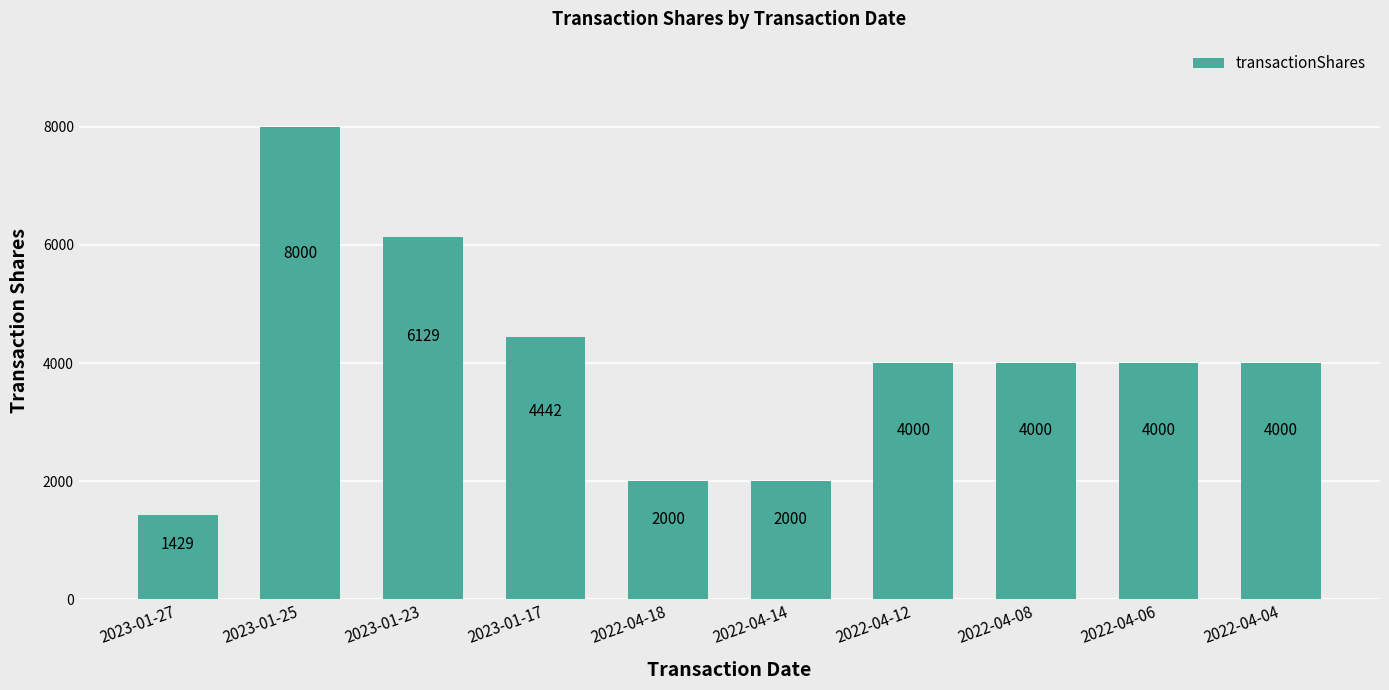

Does the chart contain stacked bars?

No